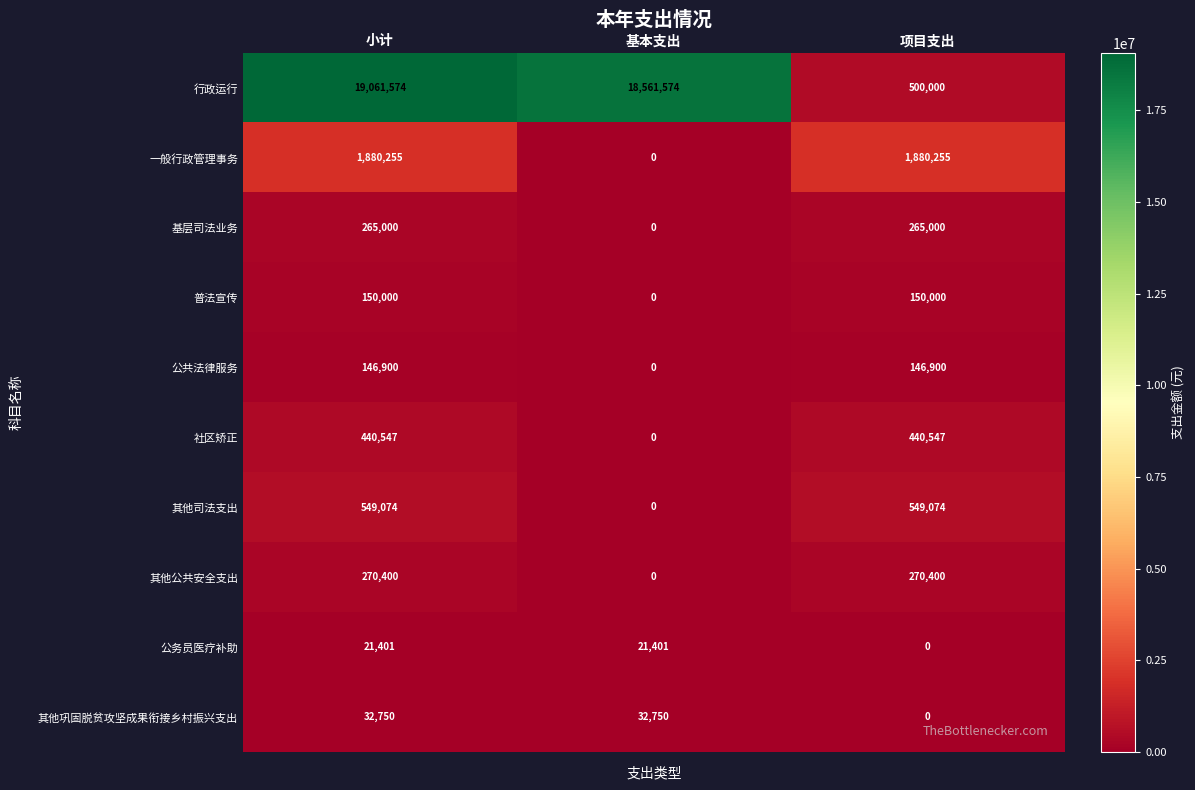

Is it true that 其他公共安全支出 equals 184963 at 小计?

False